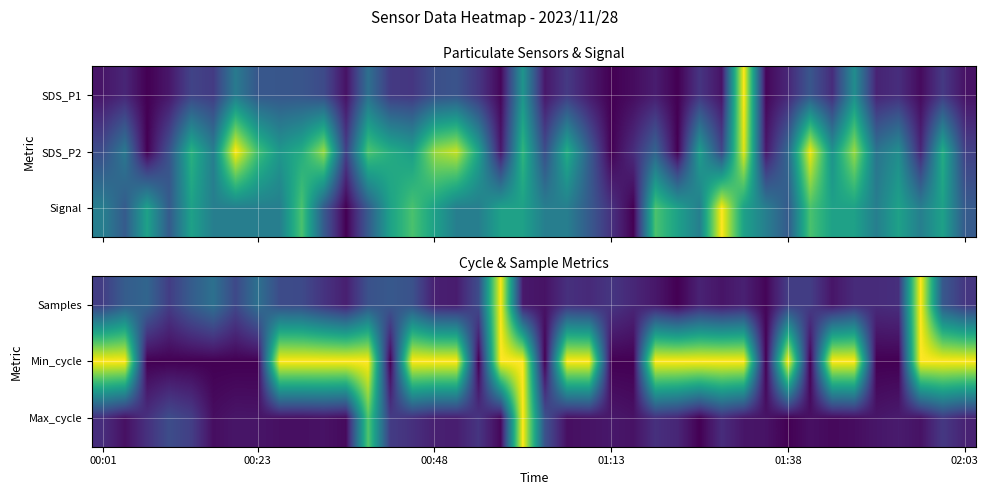

Which has a higher value, 29 or 11?

29